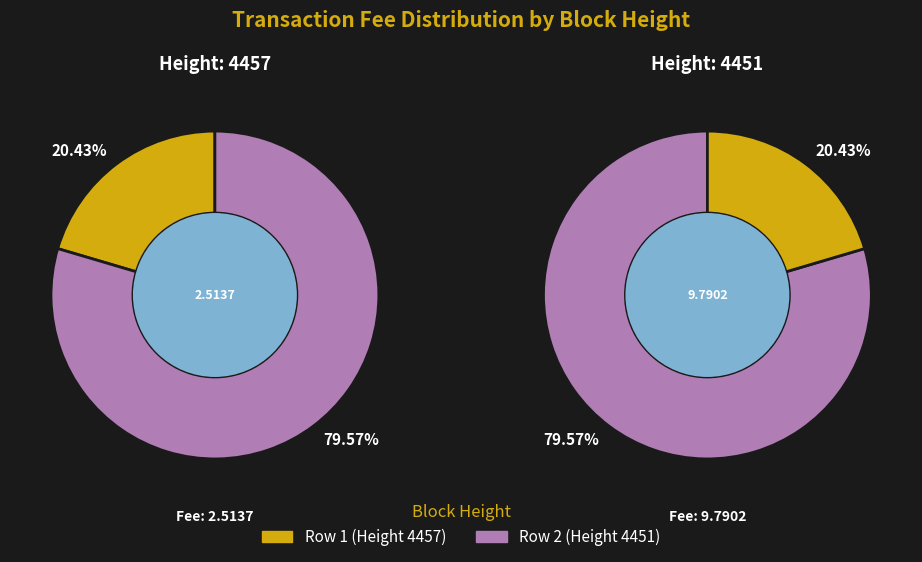

Which slice is the largest?

4451